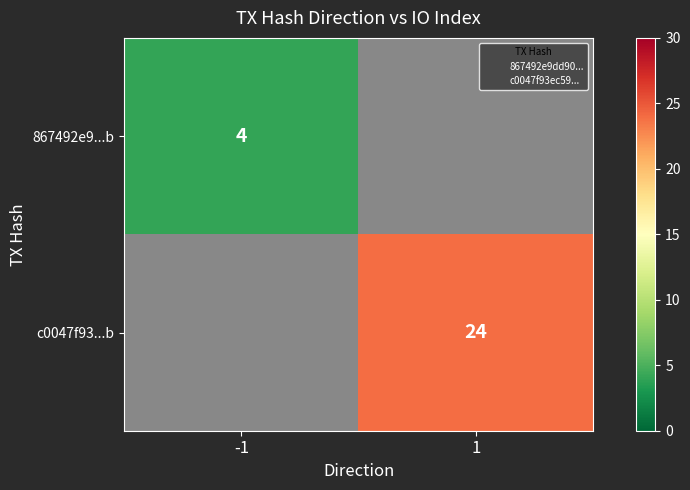

At which category does the chart reach its minimum across all series?

-1